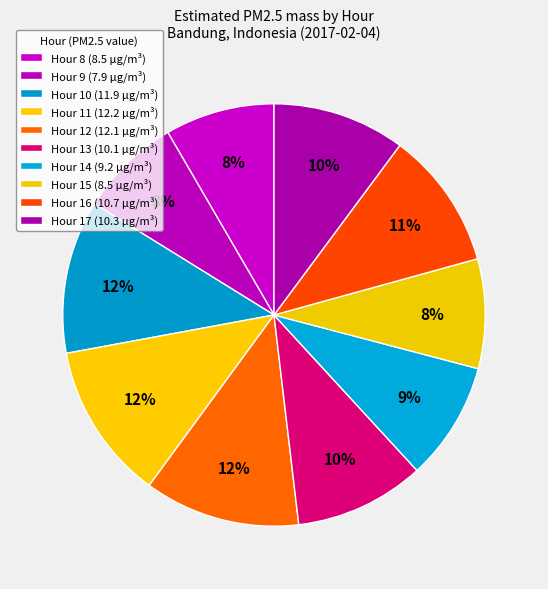

How many segments does this pie chart have?

10